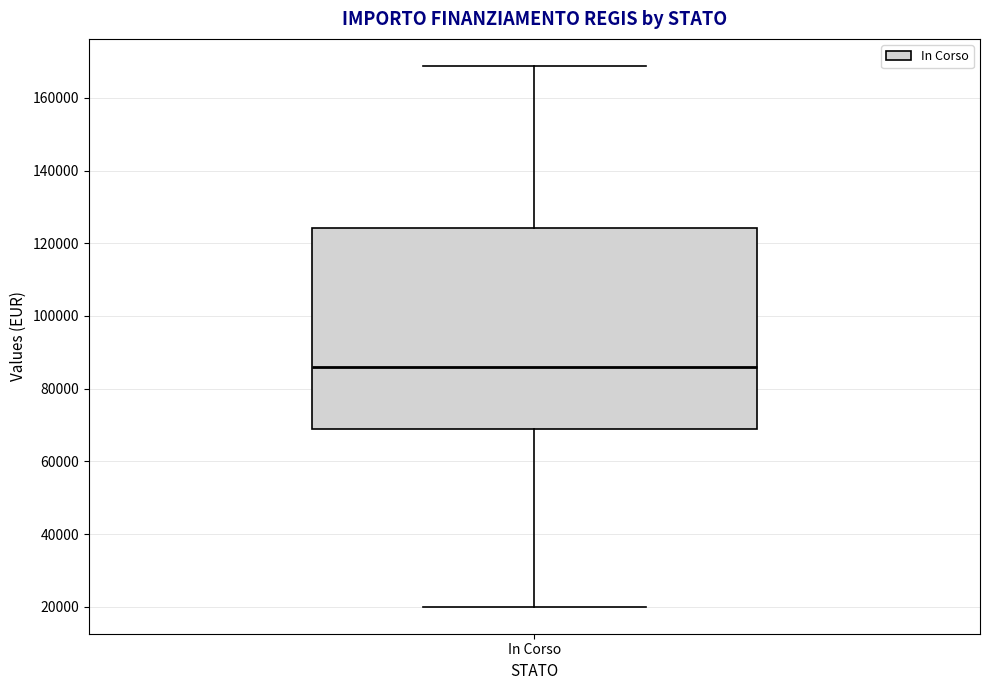

Transcribe this box plot: give where the median line is, the range the box spans, and where the two whiskers end, as read against the y-axis. The values are not printed on the chart, so give them approximately, as read against the axis.

median 86000, box 68000 to 124000, whiskers 20000 to 168000